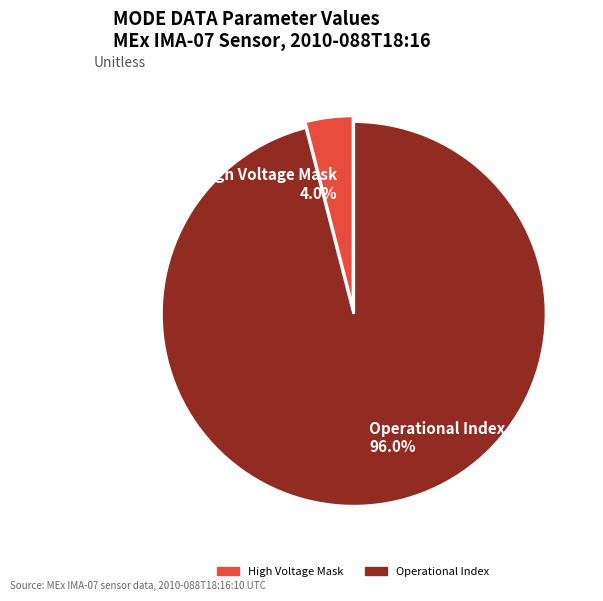

Which has a higher value, High Voltage Mask 4.0% or Operational Index 96.0%?

Operational Index 96.0%